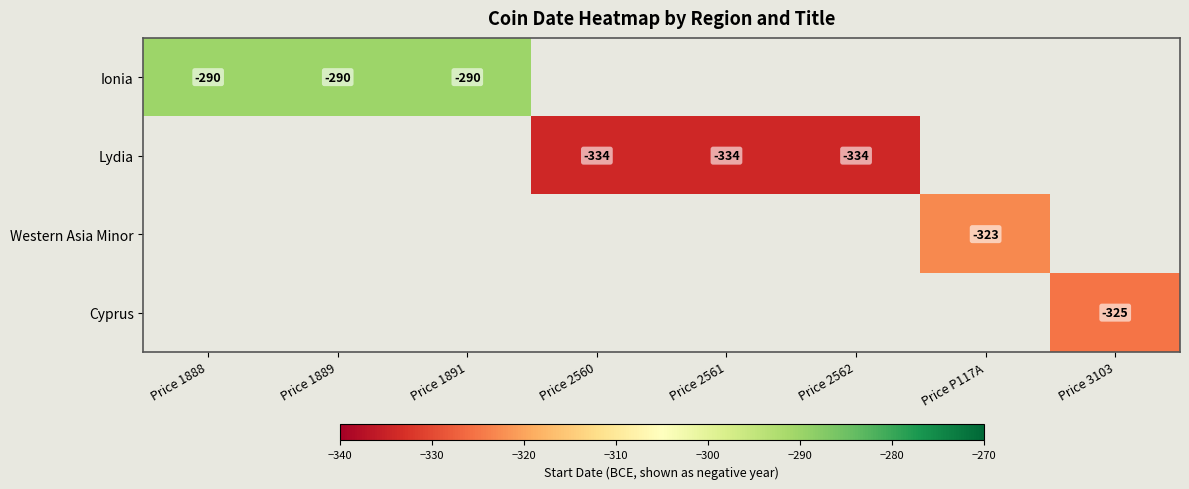

At which category does the chart reach its peak across all series?

Price 1888